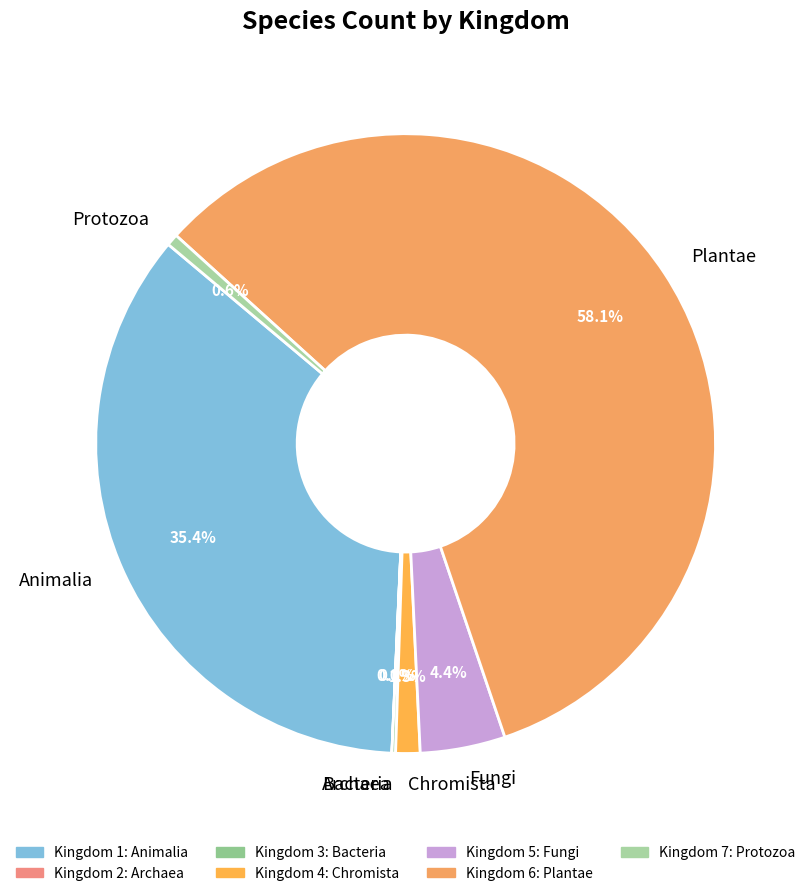

Is the sum of Chromista and Animalia greater than half?

No